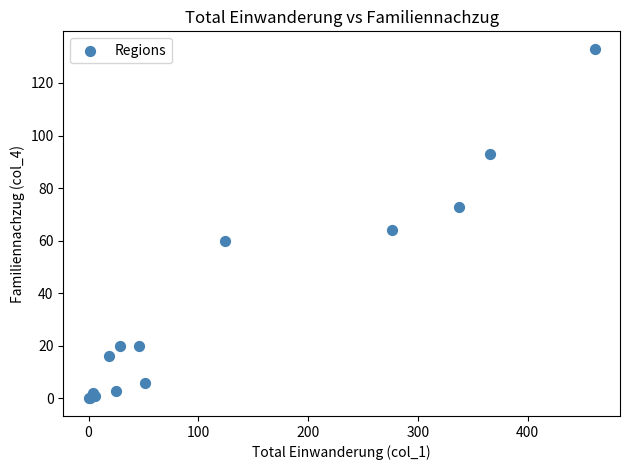

What Y value in the scatter plot is closest to 66?

64